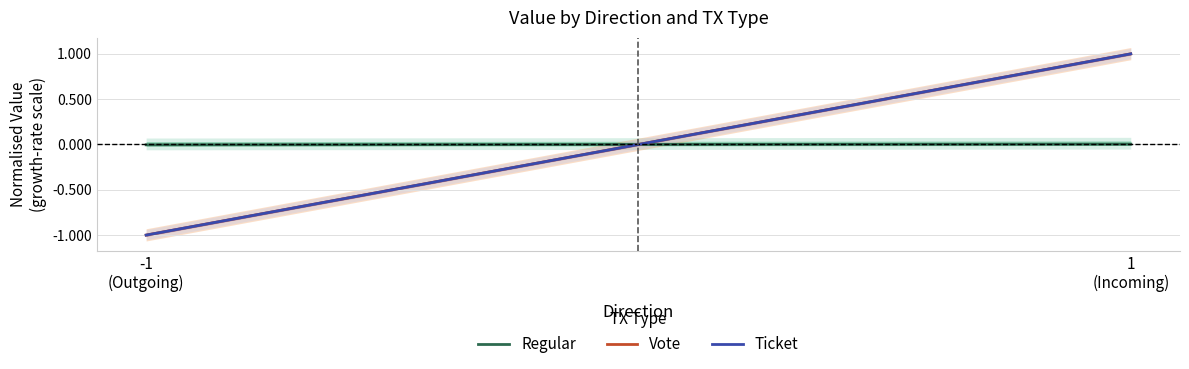

Between -1
(Outgoing) and 1
(Incoming), which series saw the biggest shift?

Vote